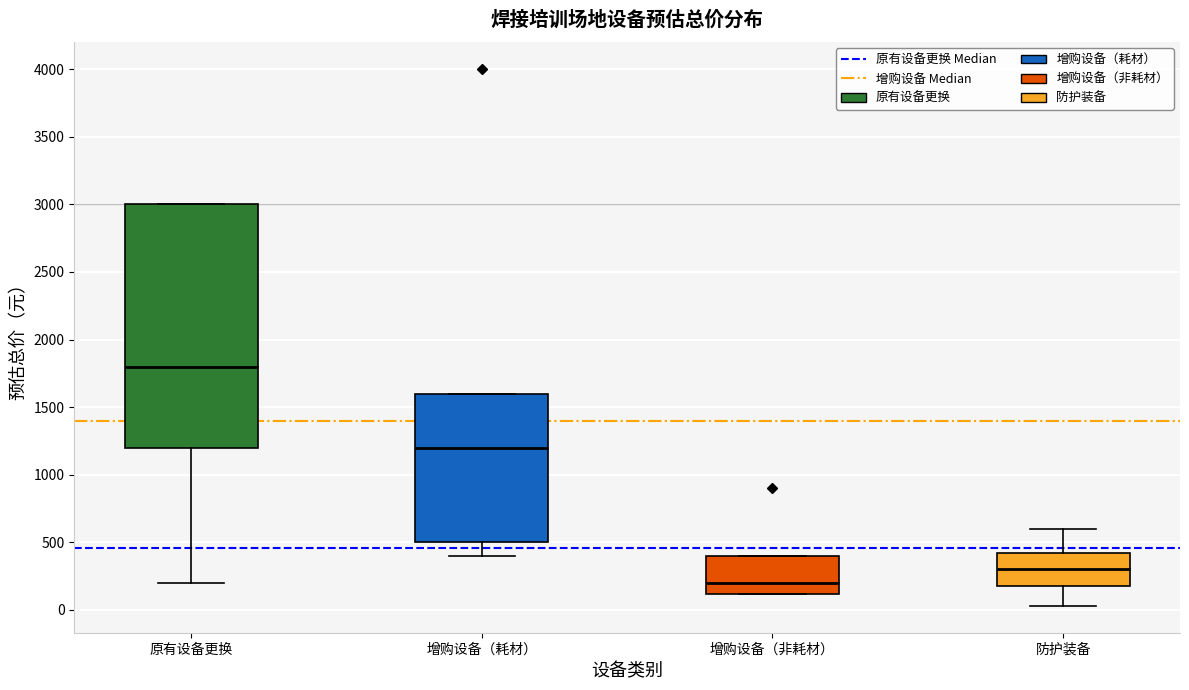

Where does the median line of the box for 增购设备（非耗材） sit on the y-axis? The values are not printed on the chart, so give them approximately, as read against the axis.

200